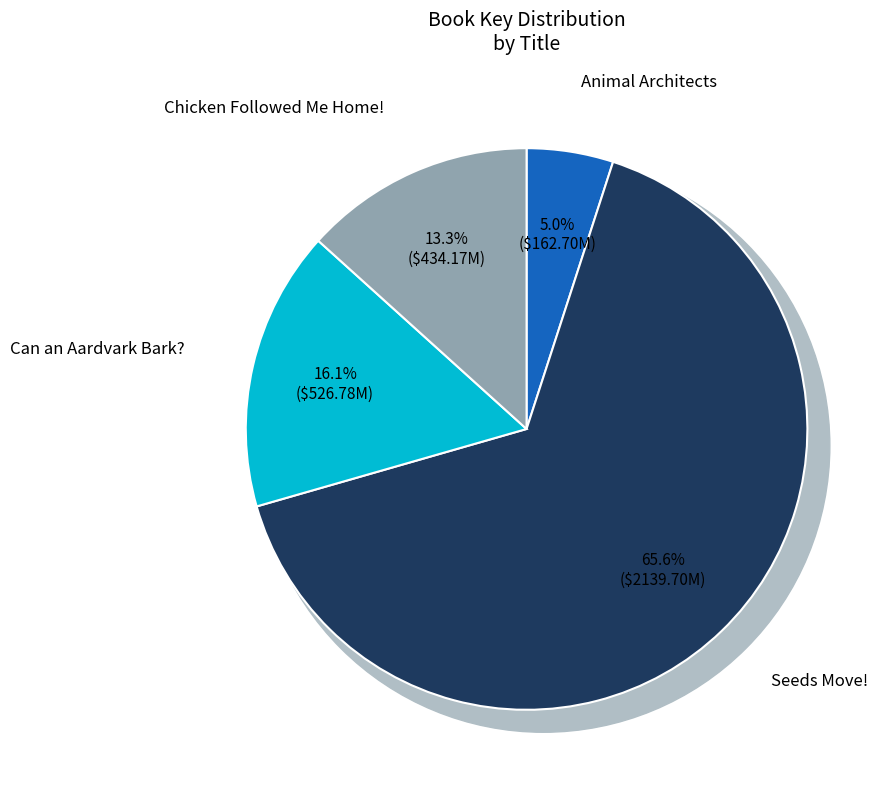

Which slice is the smallest?

Animal Architects